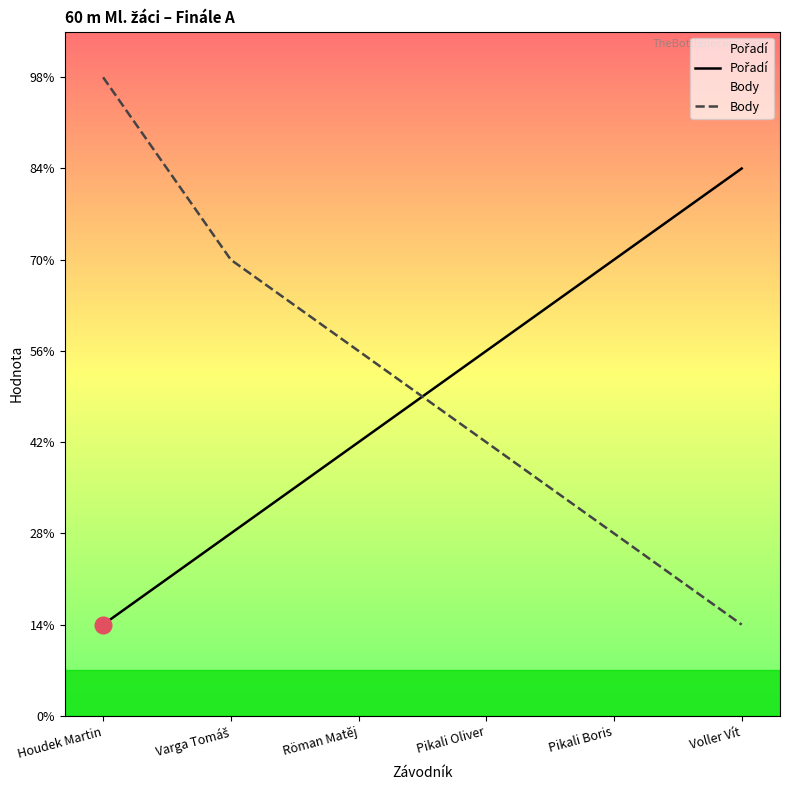

Where does the Pořadí series first go above 4?

Pikali Boris